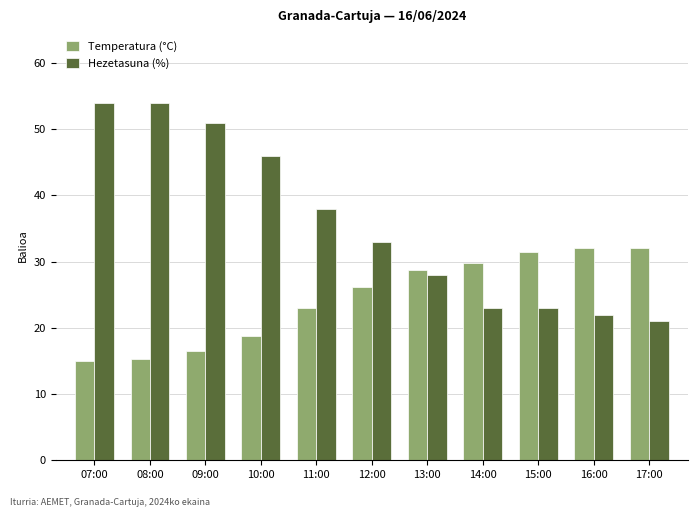

Rank the series by their average value, from highest to lowest.

Hezetasuna (%), Temperatura (°C)